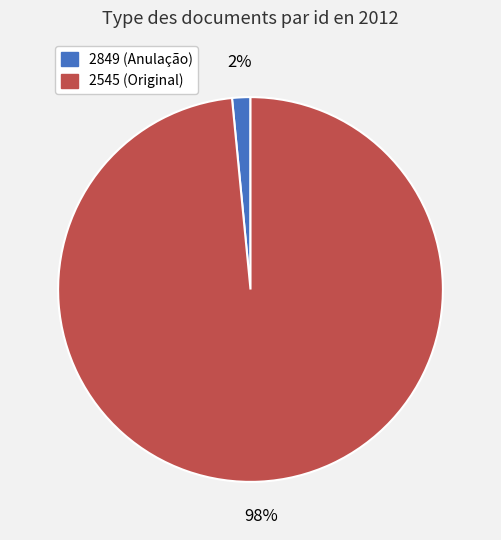

Does 2849 represent more than half of the total?

No